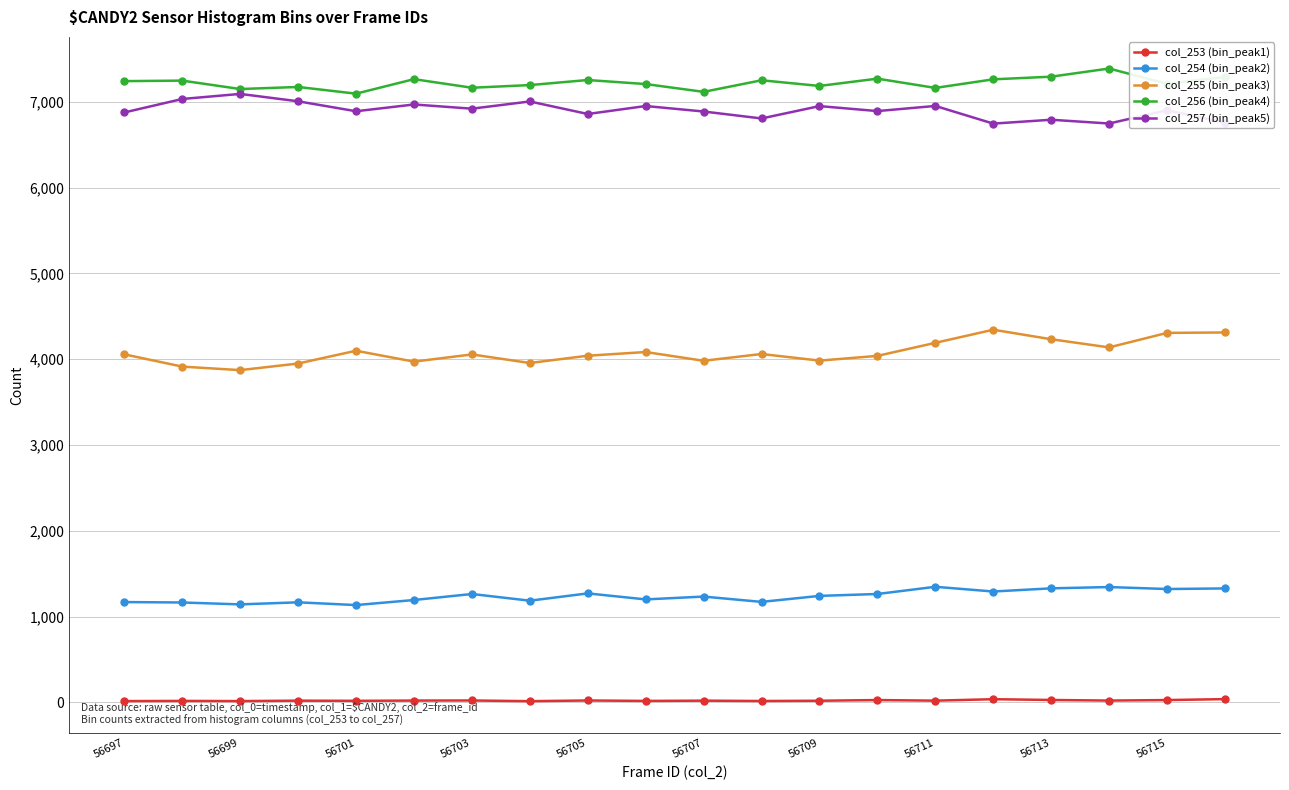

What is the greatest value displayed?

7387